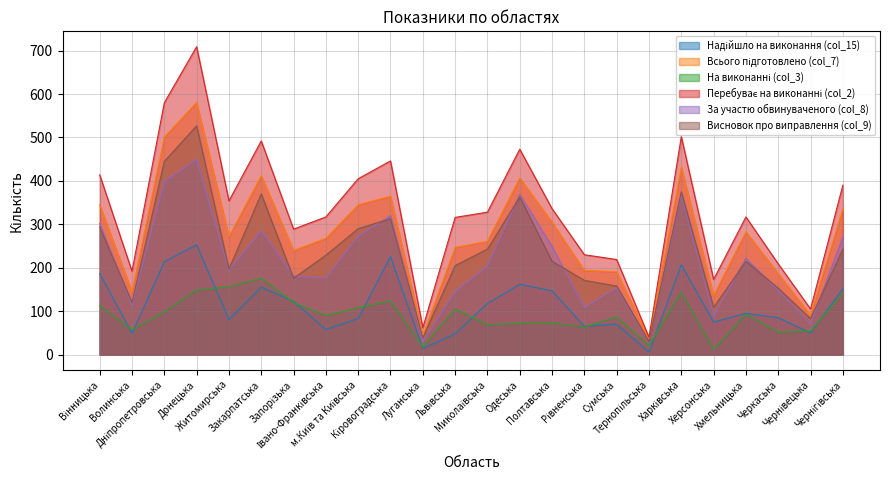

Which category has the lowest value across all series?

Тернопільська